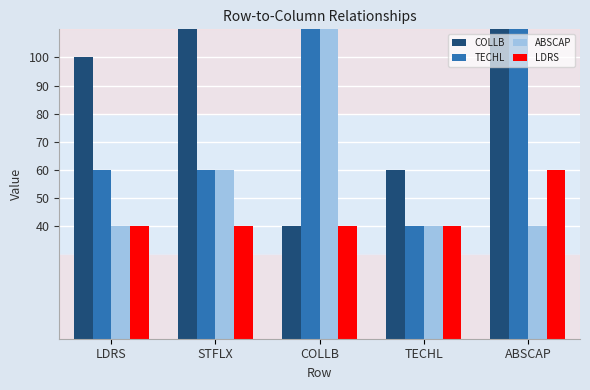

What is the label of the 4th bar from the right?

STFLX